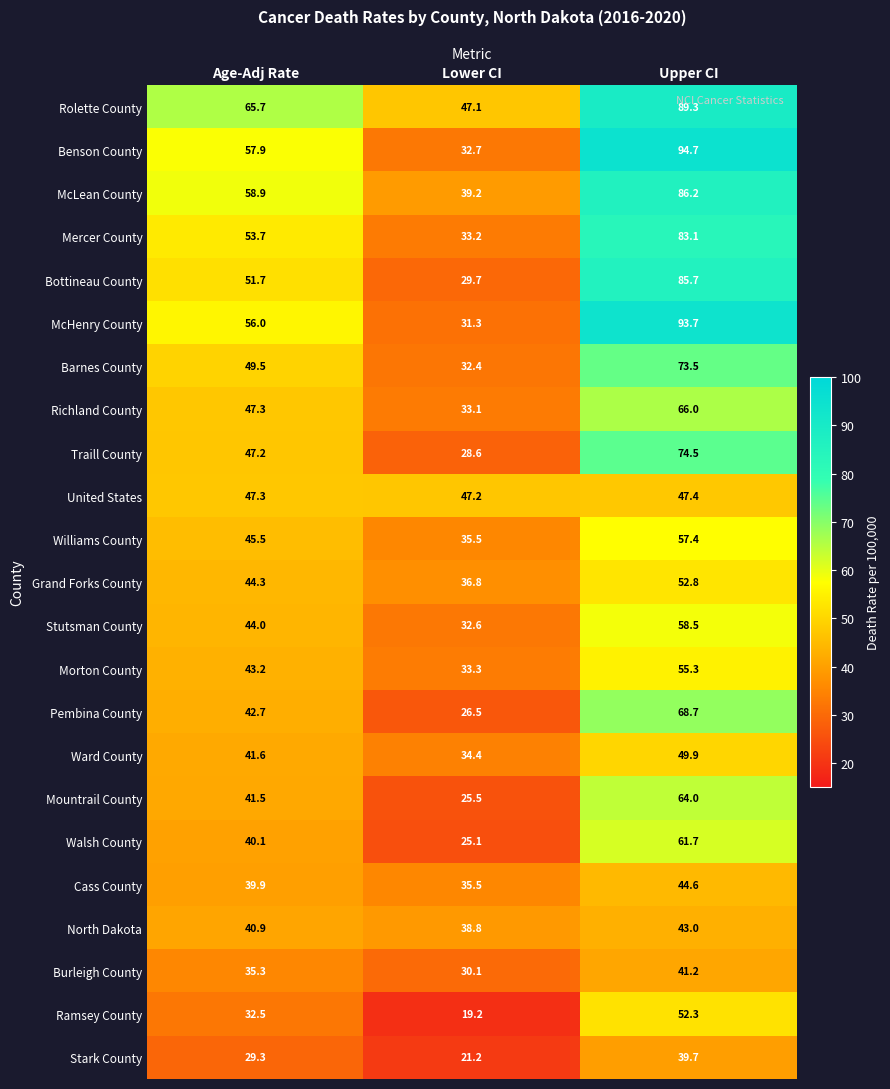

The value of McLean County at Lower CI is 24.9. True or false?

False